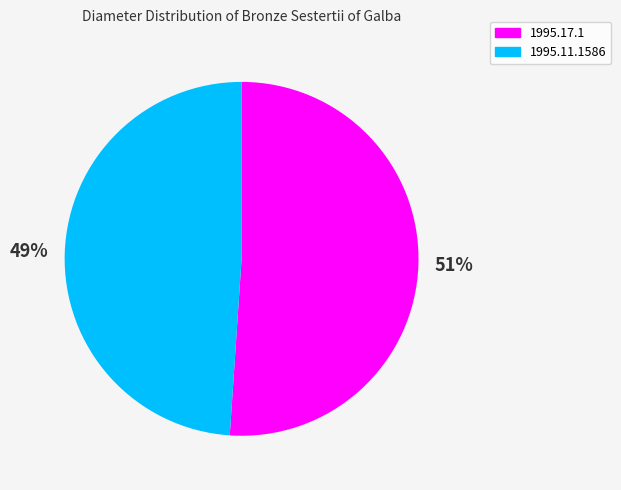

Count the number of slices in the pie.

2